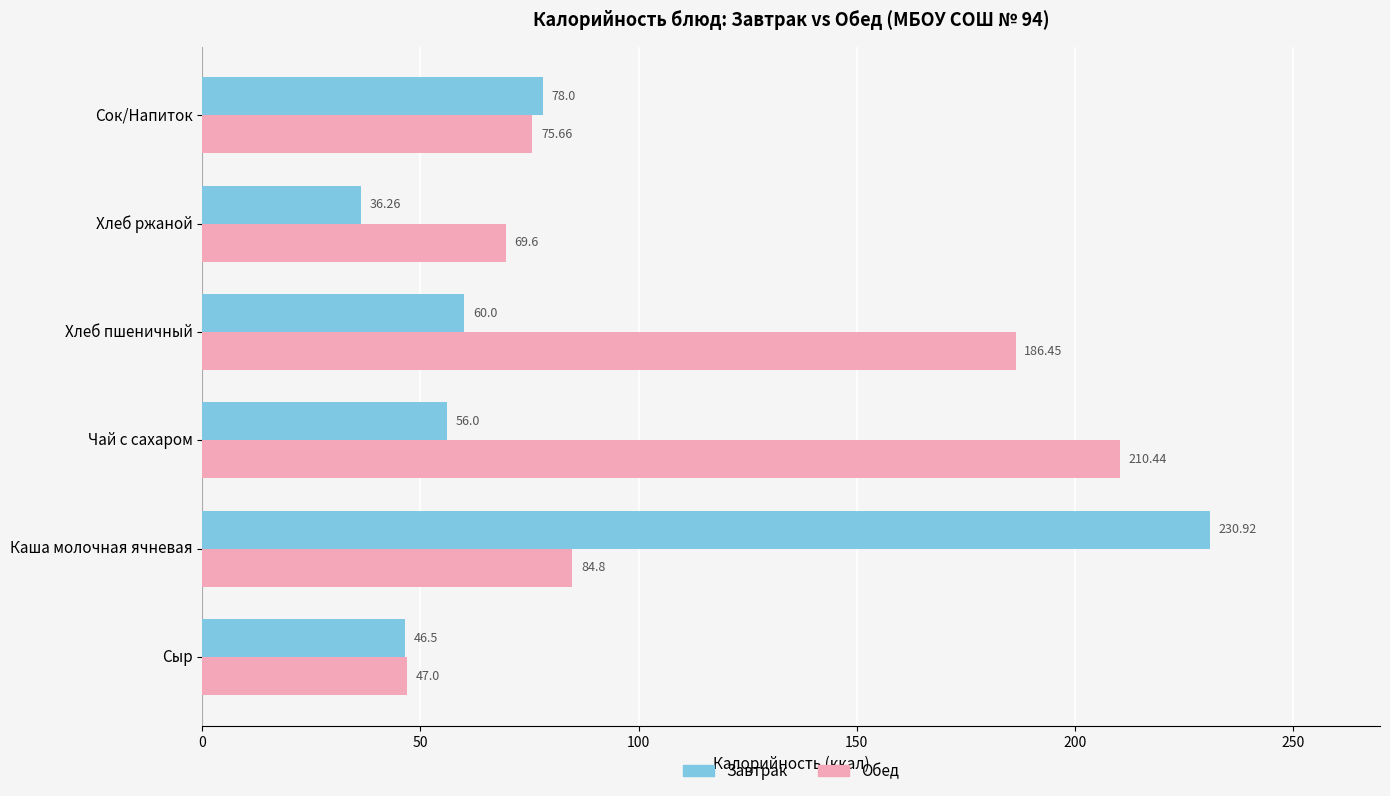

List the labels in order of Завтрак value, largest first.

Каша молочная ячневая, Сок/Напиток, Хлеб пшеничный, Чай с сахаром, Сыр, Хлеб ржаной